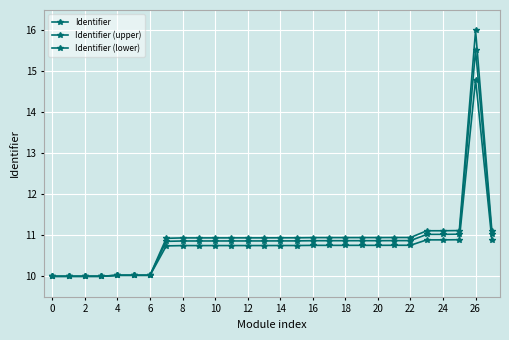

Does the chart have visible grid lines?

Yes